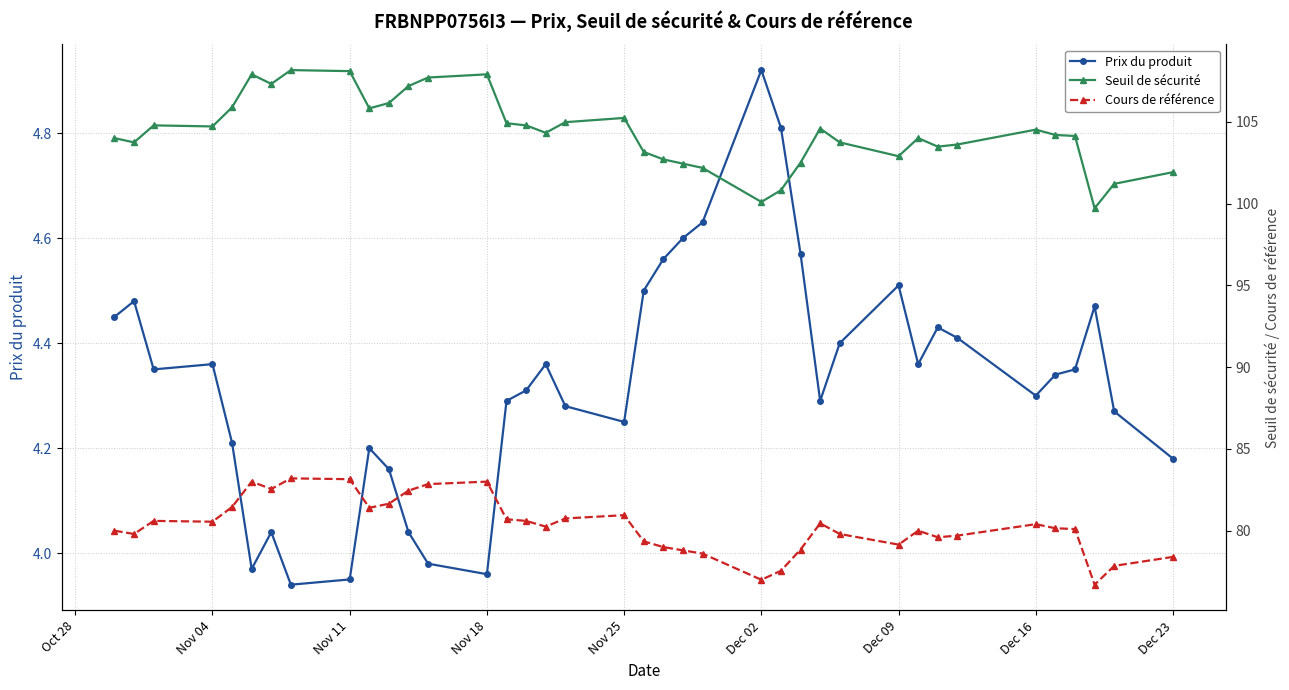

True or false: Prix du produit has more than 0 points higher than both neighbors.

True